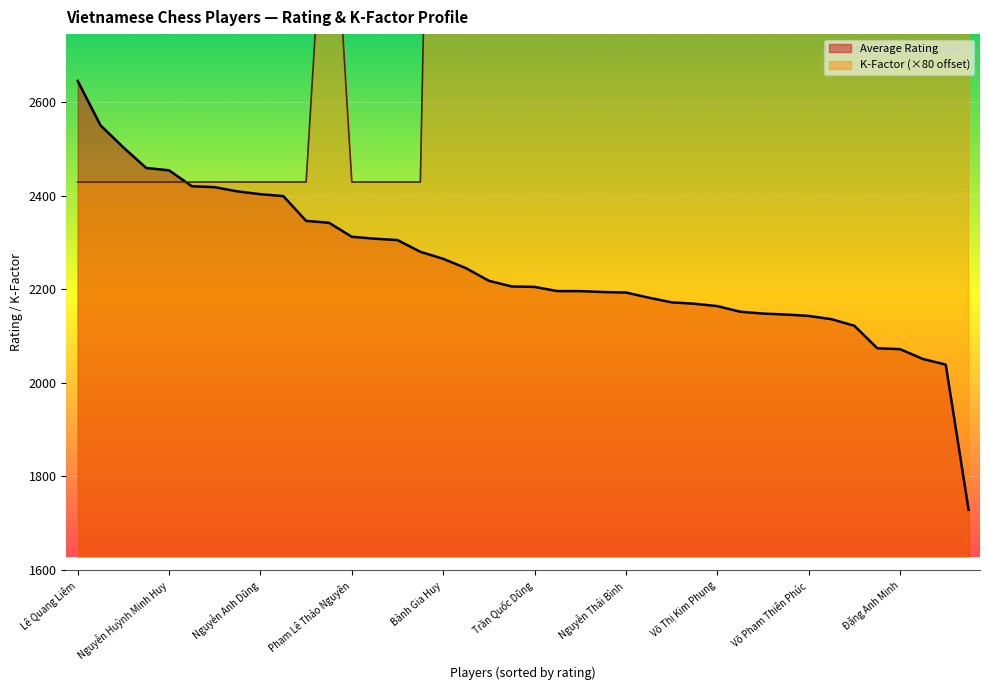

What are all the series names shown in the legend?

Average Rating, K-Factor